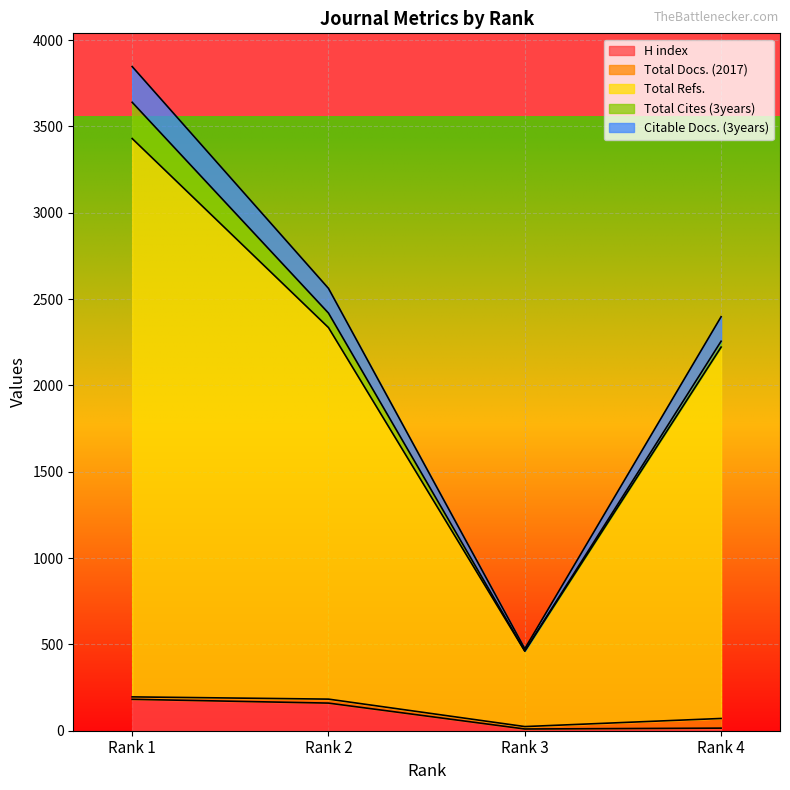

What is the maximum value for H index?

182